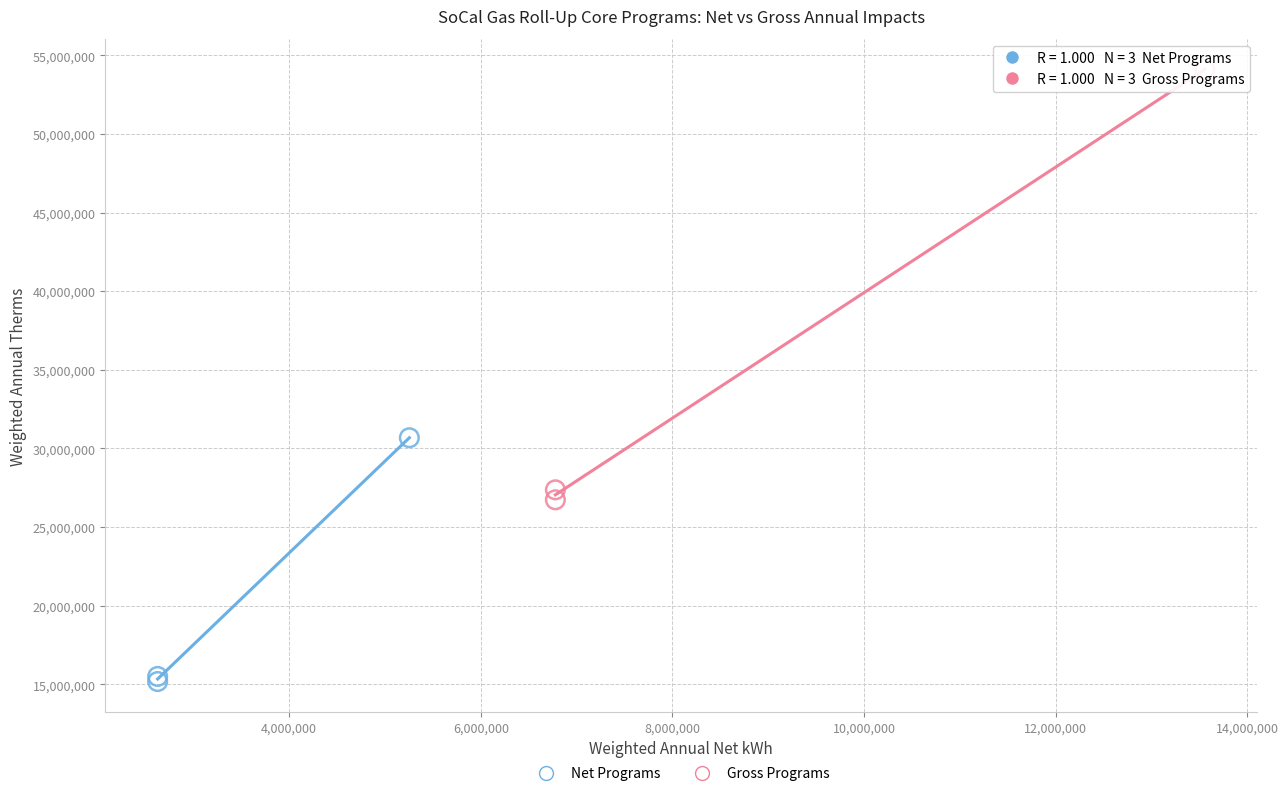

Which series has the widest spread of Y values?

Gross Programs